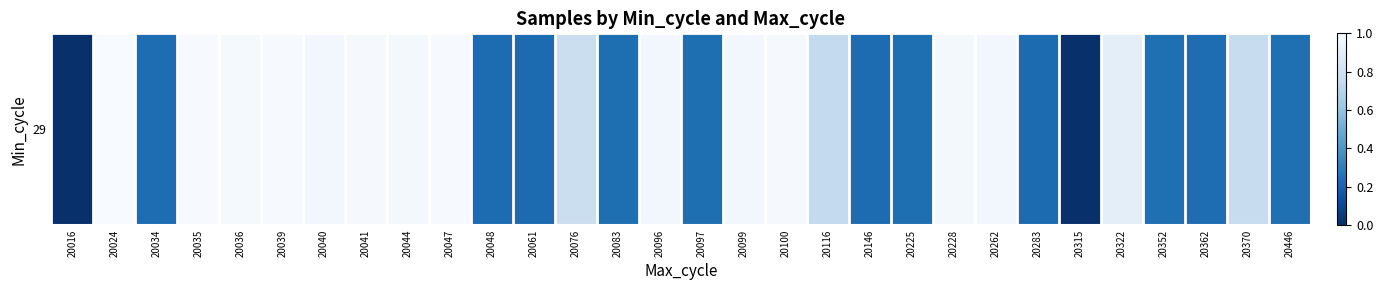

Between 20225 and 20100, which is larger?

20100